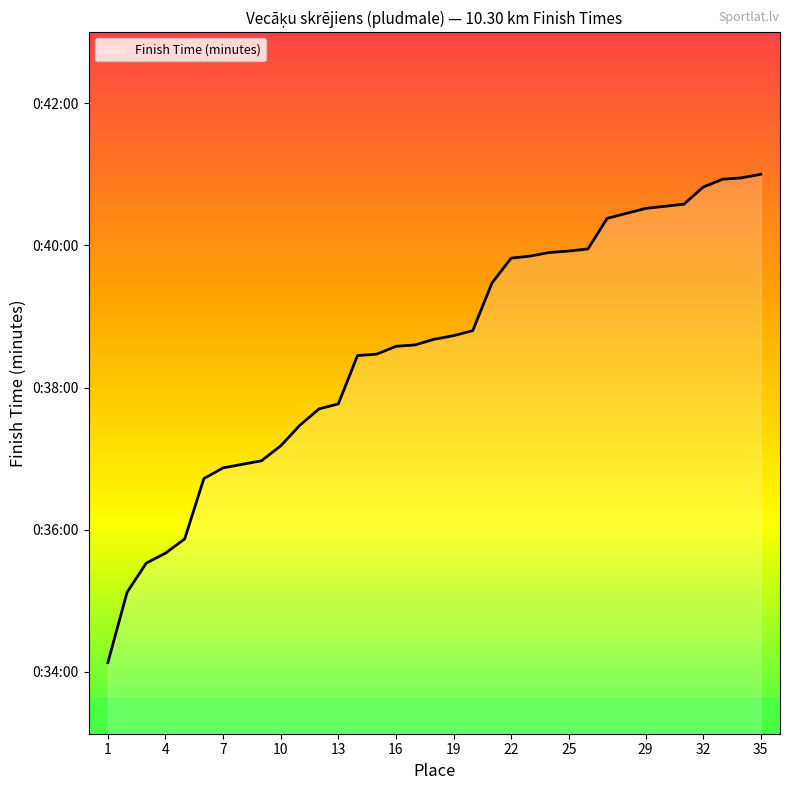

Reading left to right, transcribe all the data shown in this chart.

34.1	35.1	35.5	35.7	35.9	36.7	36.9	36.9	37.0	37.2	37.5	37.7	37.8	38.5	38.5	38.6	38.6	38.7	38.7	38.8	39.5	39.8	39.9	39.9	39.9	40.0	40.4	40.5	40.5	40.6	40.8	40.9	41.0	41.0